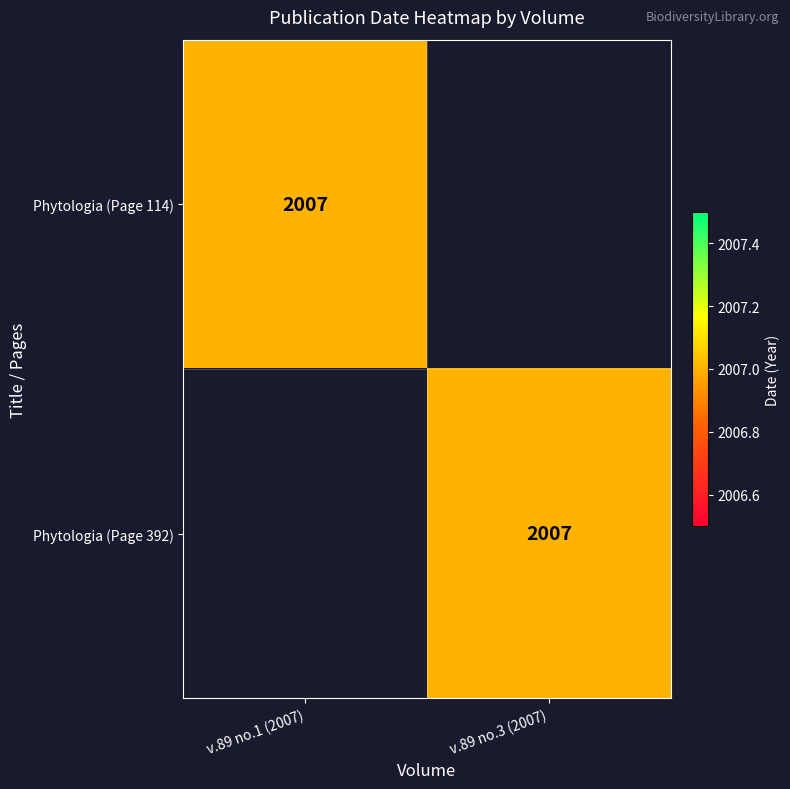

The Phytologia (Page 392) series shows 2007 at v.89 no.3 (2007). True or false?

True